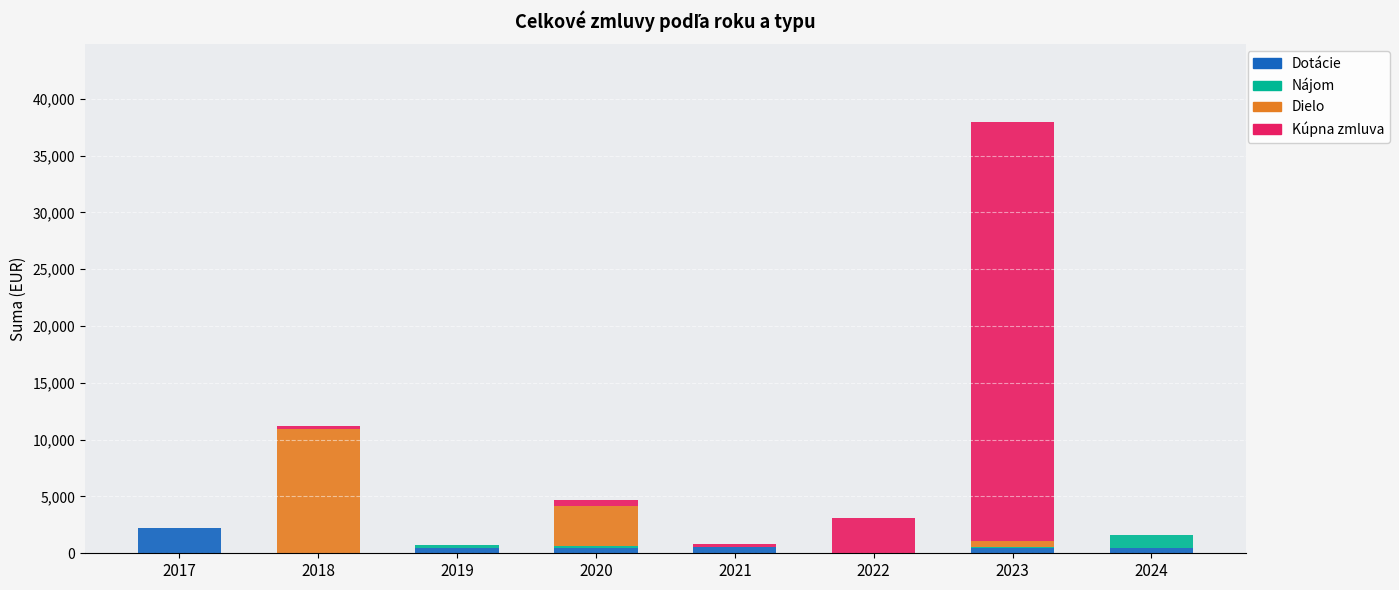

At which category is the sum across all series the highest?

2023